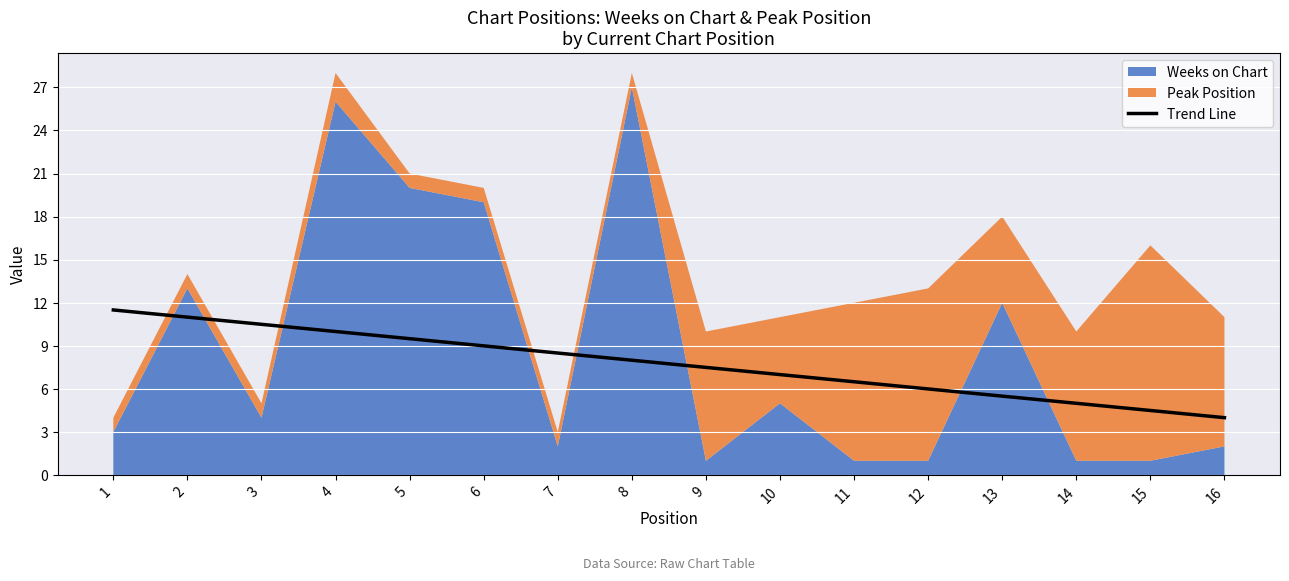

Which label corresponds to the smallest value in the chart?

16